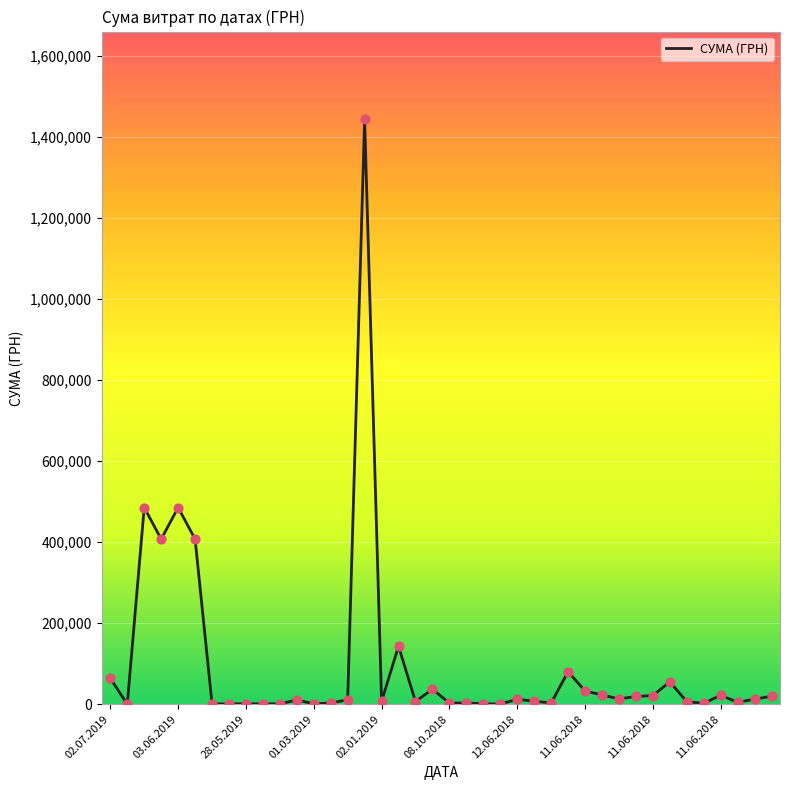

What is the maximum value shown in the chart?

1444073.1